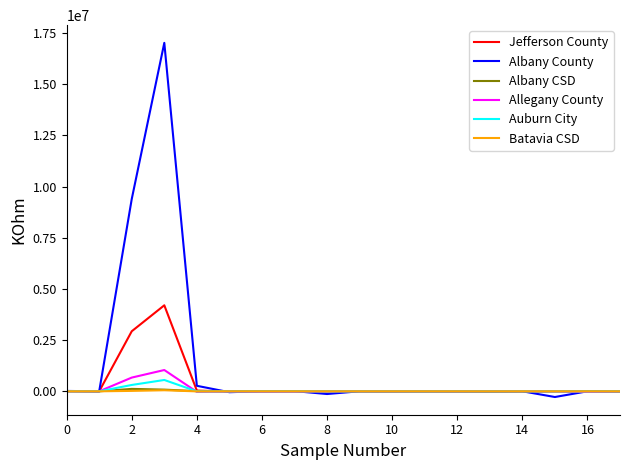

Which series has the widest spread of values?

Albany County